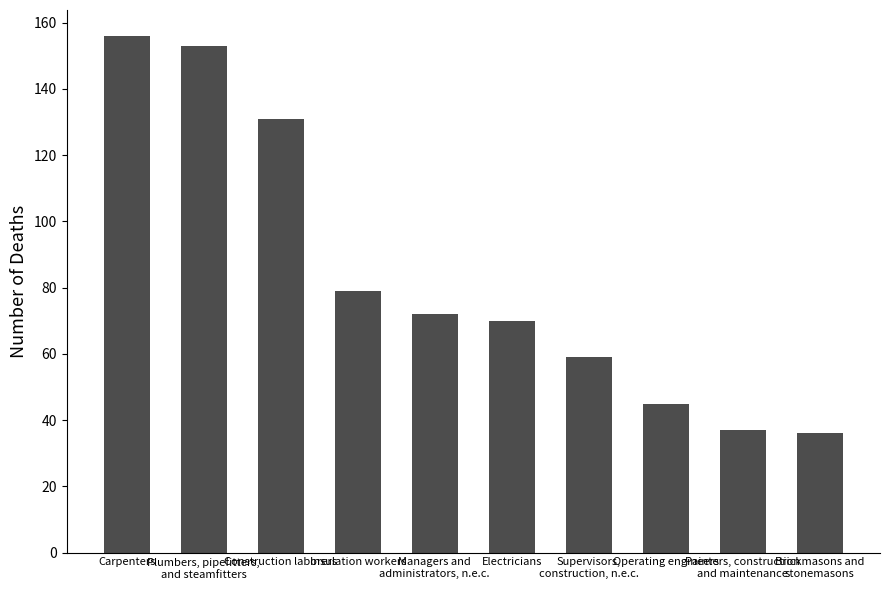

Rank the categories by value from highest to lowest.

Carpenters, Plumbers, pipefitters,
and steamfitters, Construction laborers, Insulation workers, Managers and
administrators, n.e.c., Electricians, Supervisors,
construction, n.e.c., Operating engineers, Painters, construction
and maintenance, Brickmasons and
stonemasons